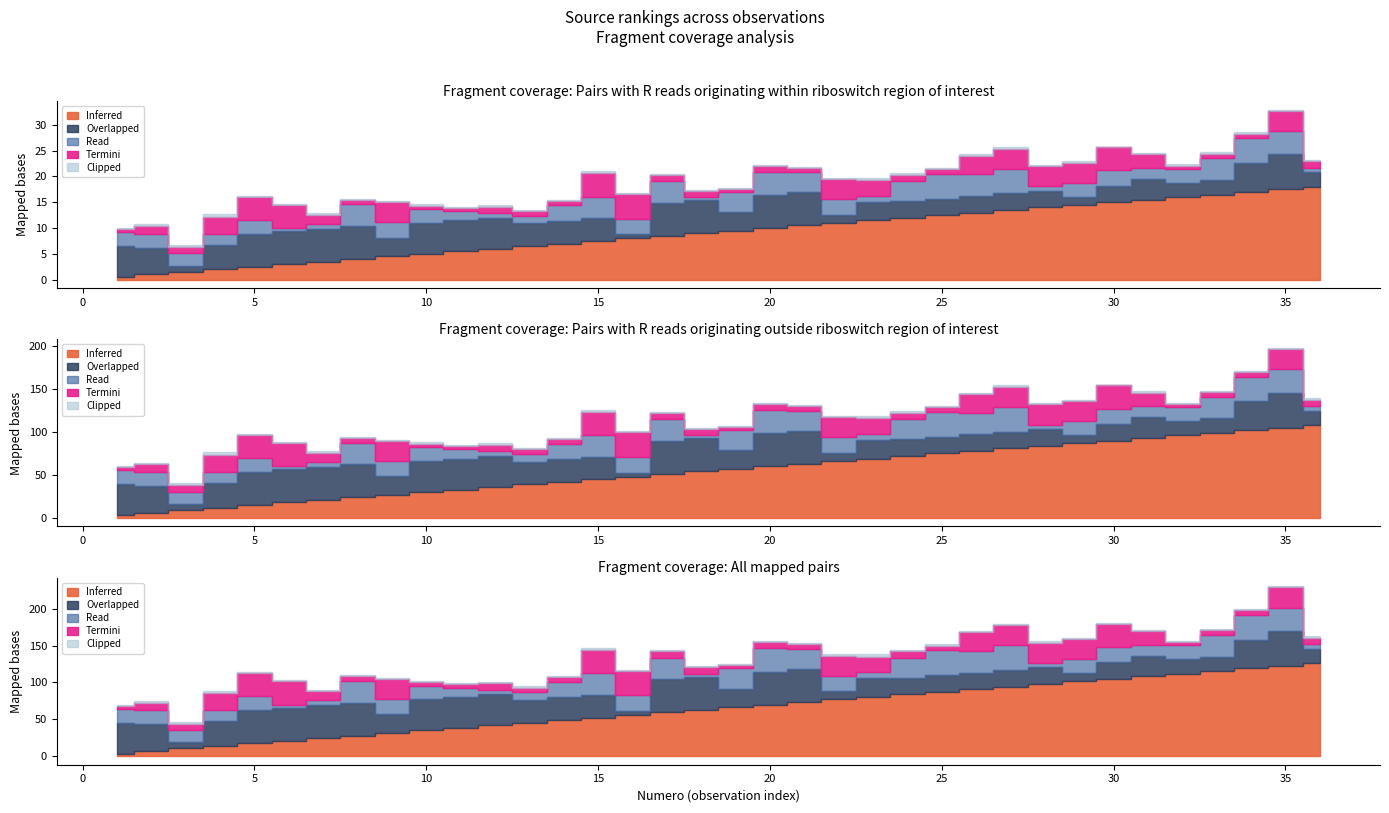

True or false: C5 has a value of 3 at 34.

True